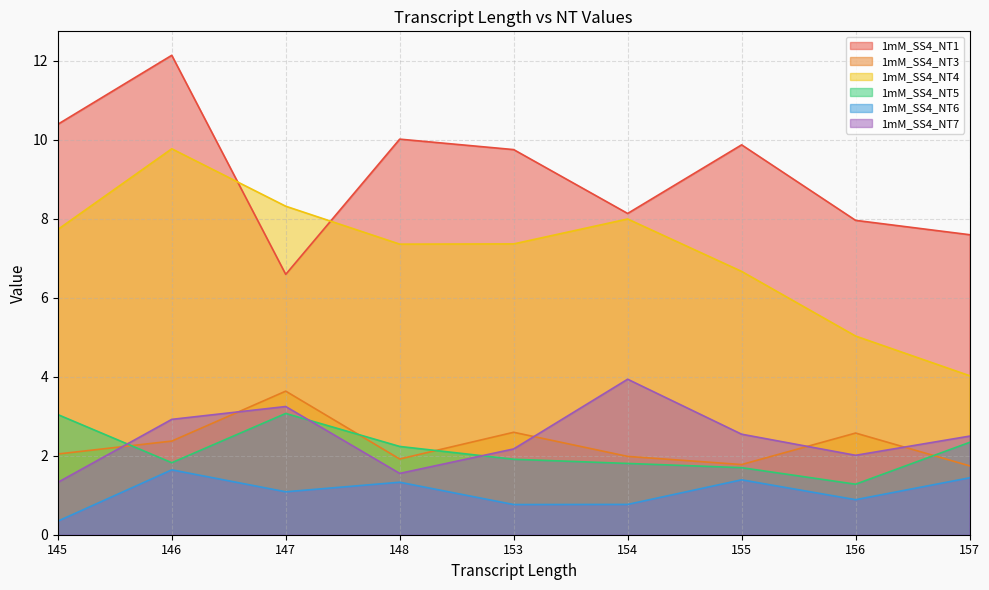

At how many categories does at least one series exceed 0?

9